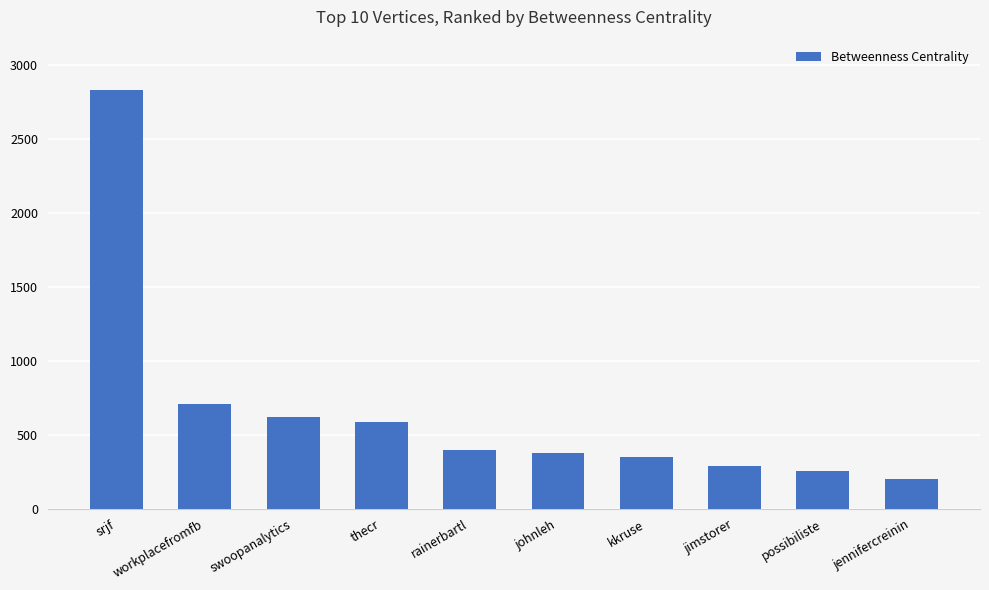

What is the difference between the values at swoopanalytics and rainerbartl?

220.7